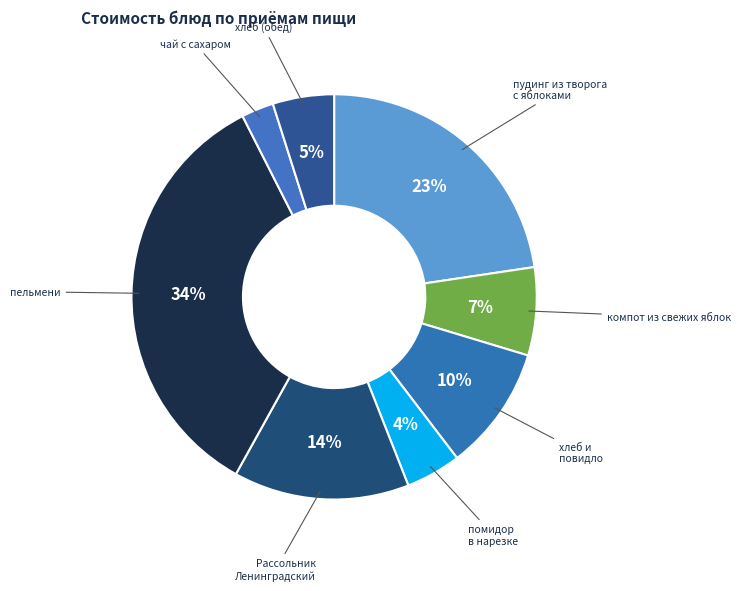

Do помидор в нарезке and пельмени together represent more than half of the pie?

No